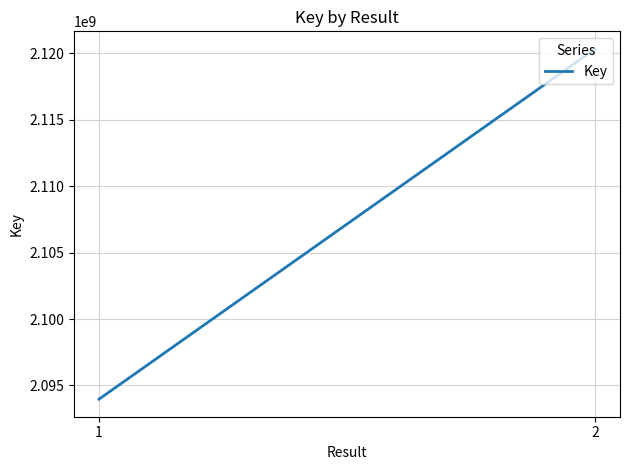

What is the difference between the values at 1 and 2?

26371272